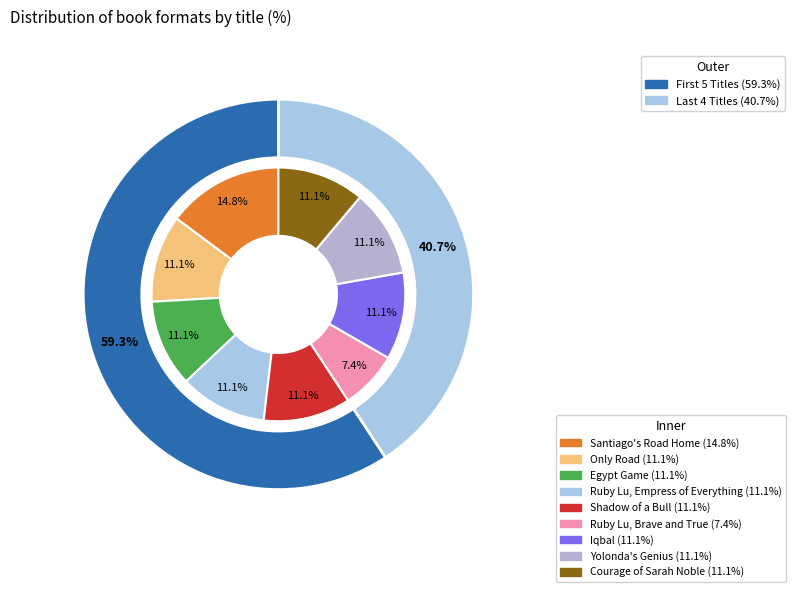

To the nearest percent, what is the combined percentage of Ruby Lu, Brave and True and Only Road?

19%